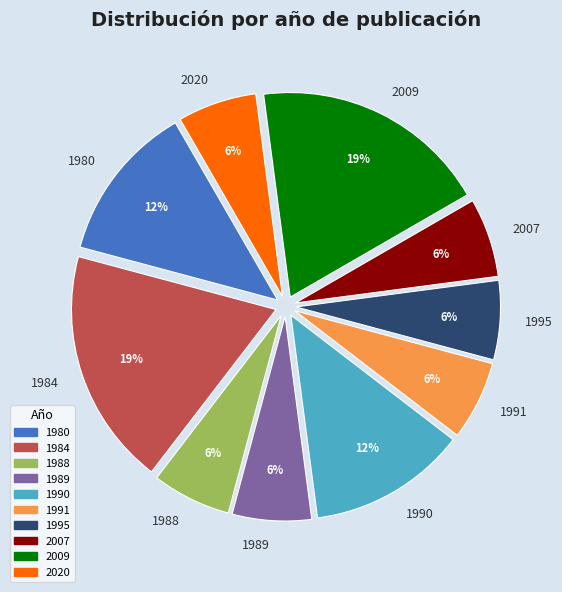

Is 2007 the majority of the pie?

No